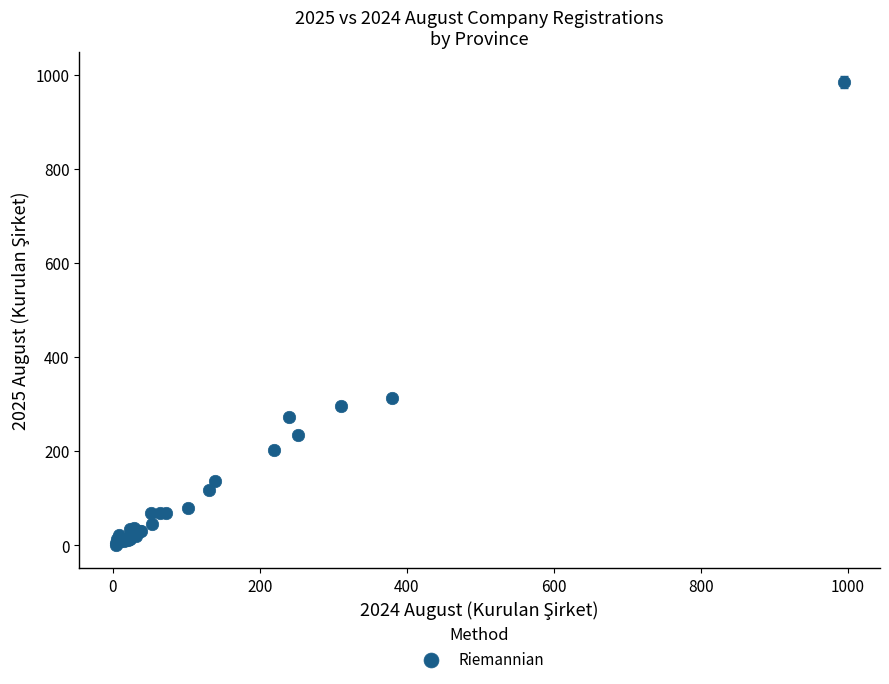

What Y value in the scatter plot is closest to 492?

313